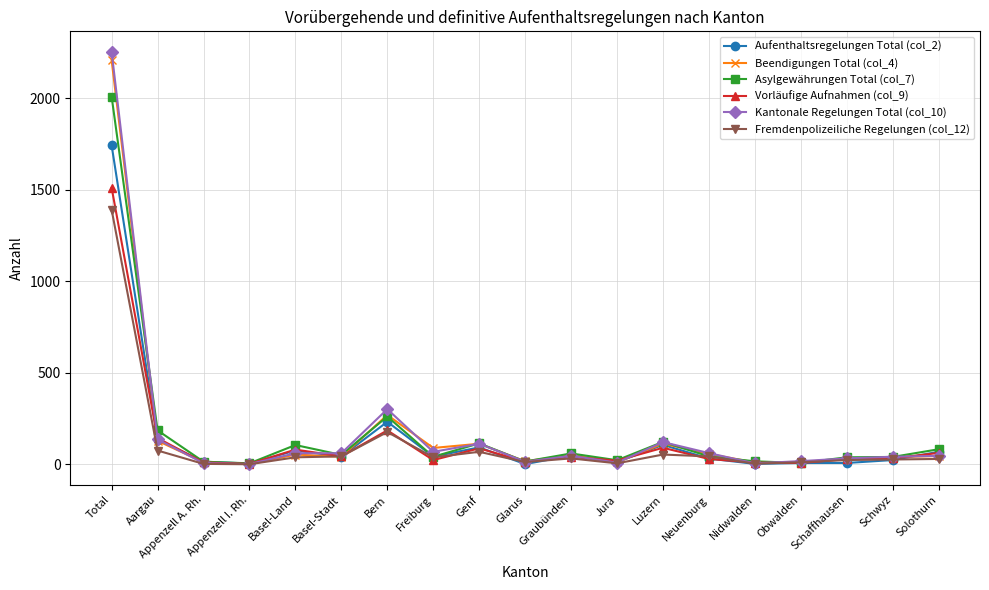

At which label is Asylgewährungen Total (col_7) closest to 1007?

Bern